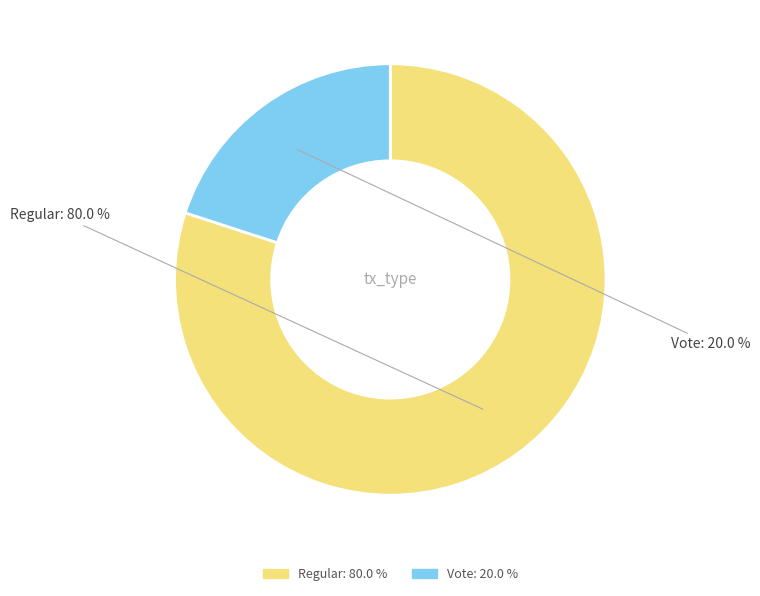

Which slice is the largest?

Regular